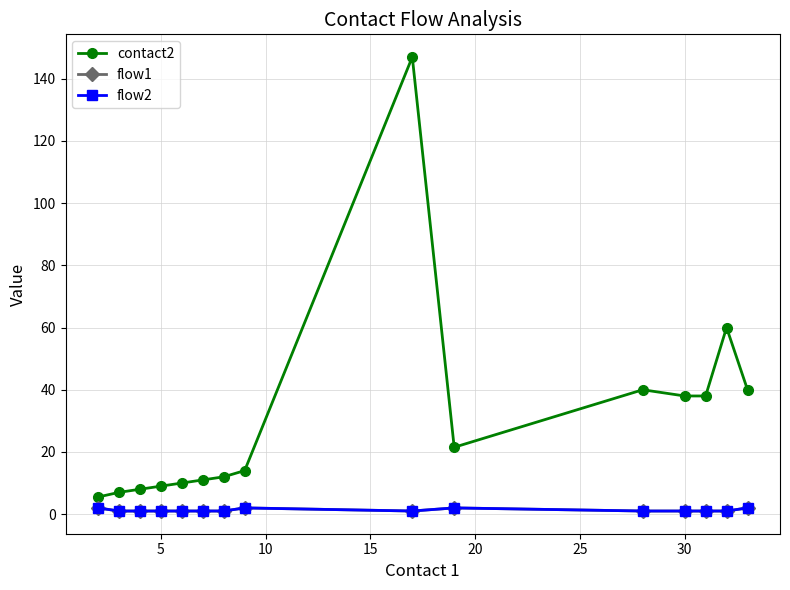

Which series has the largest total across all categories?

contact2